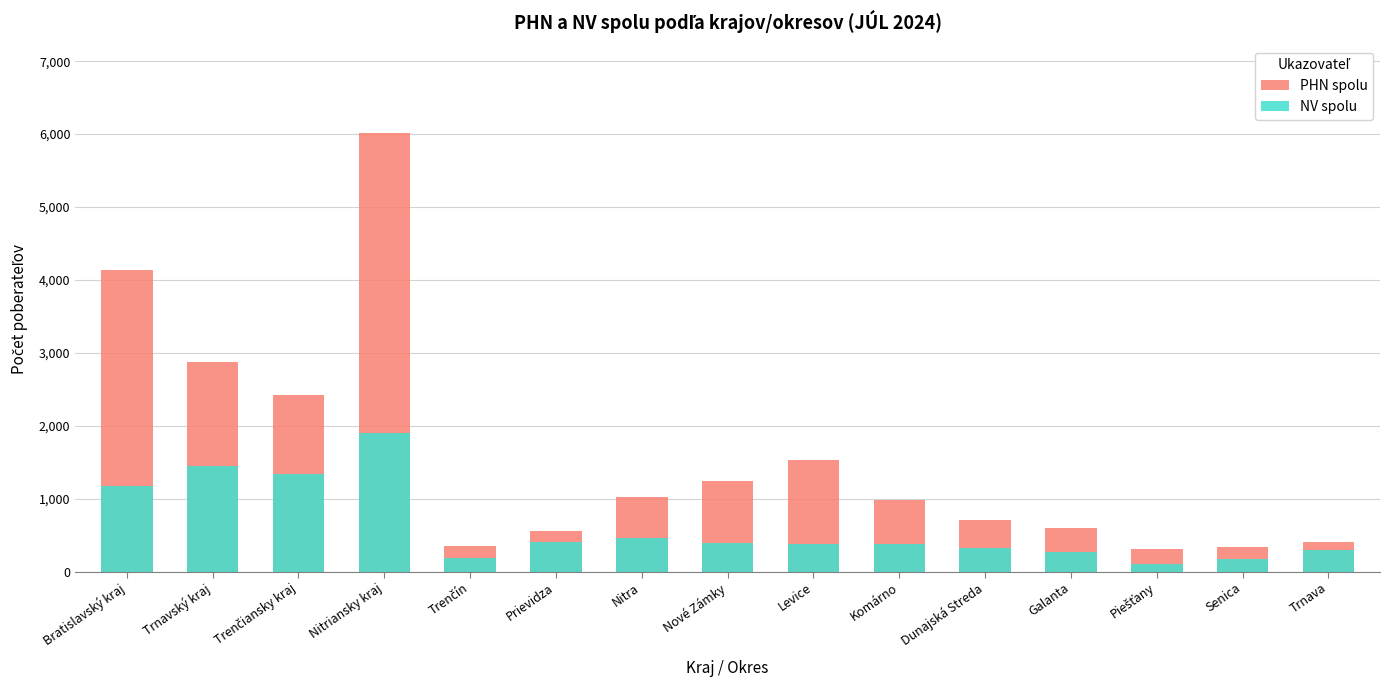

Rank the series at Piešťany from lowest to highest value.

NV spolu, PHN spolu